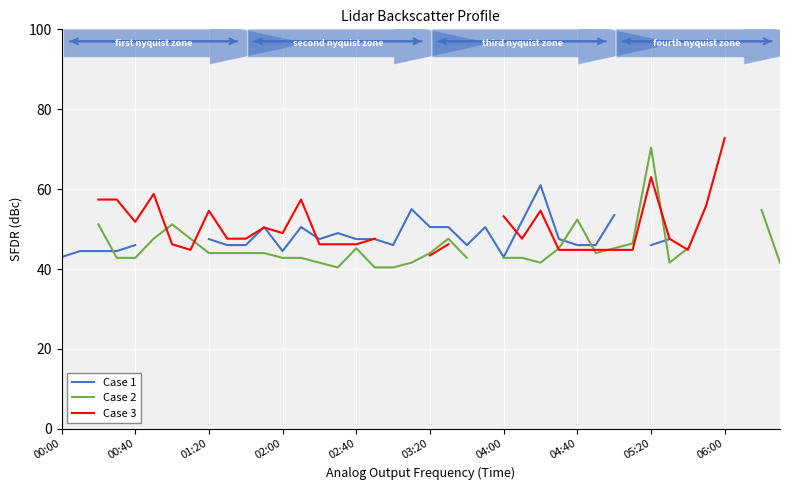

What is the total value across all series at 17?

135.5